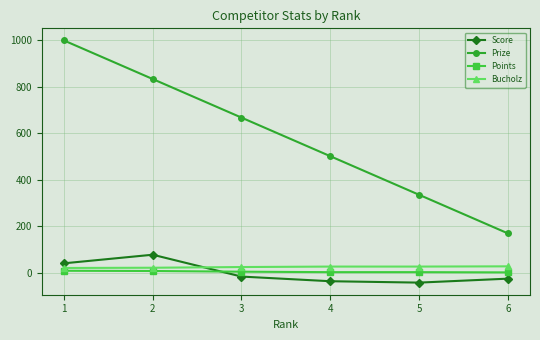

The value of Prize at 3 is 668. True or false?

True